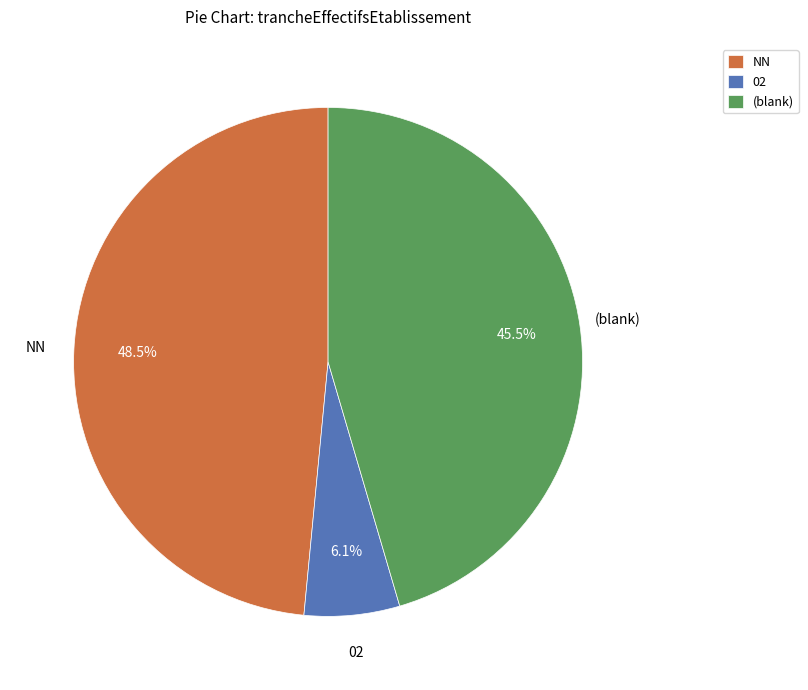

What percentage do 02 and NN together represent?

54.5%